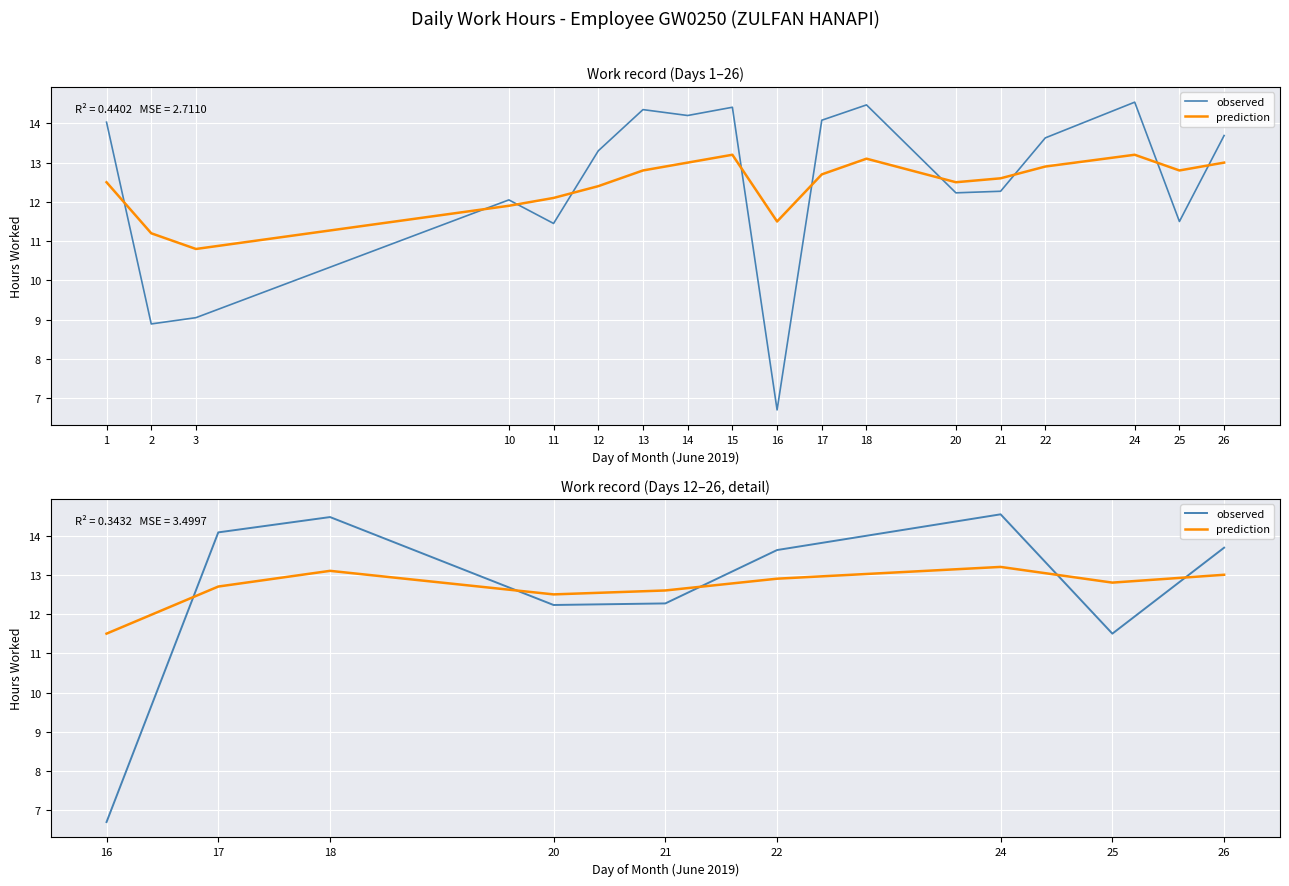

What is the difference between the maximum and minimum values in the observed series?

7.8